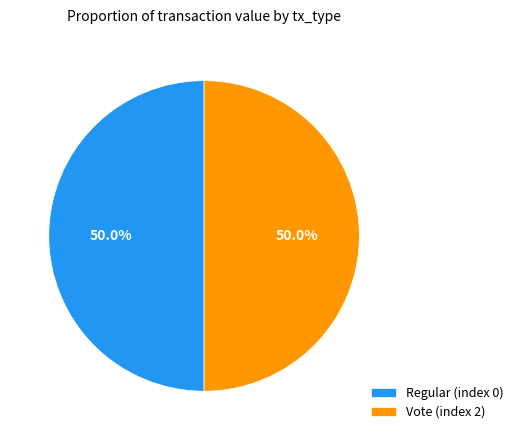

What is the ratio of the value at Regular (index 0) to the value at Vote (index 2)?

1.0